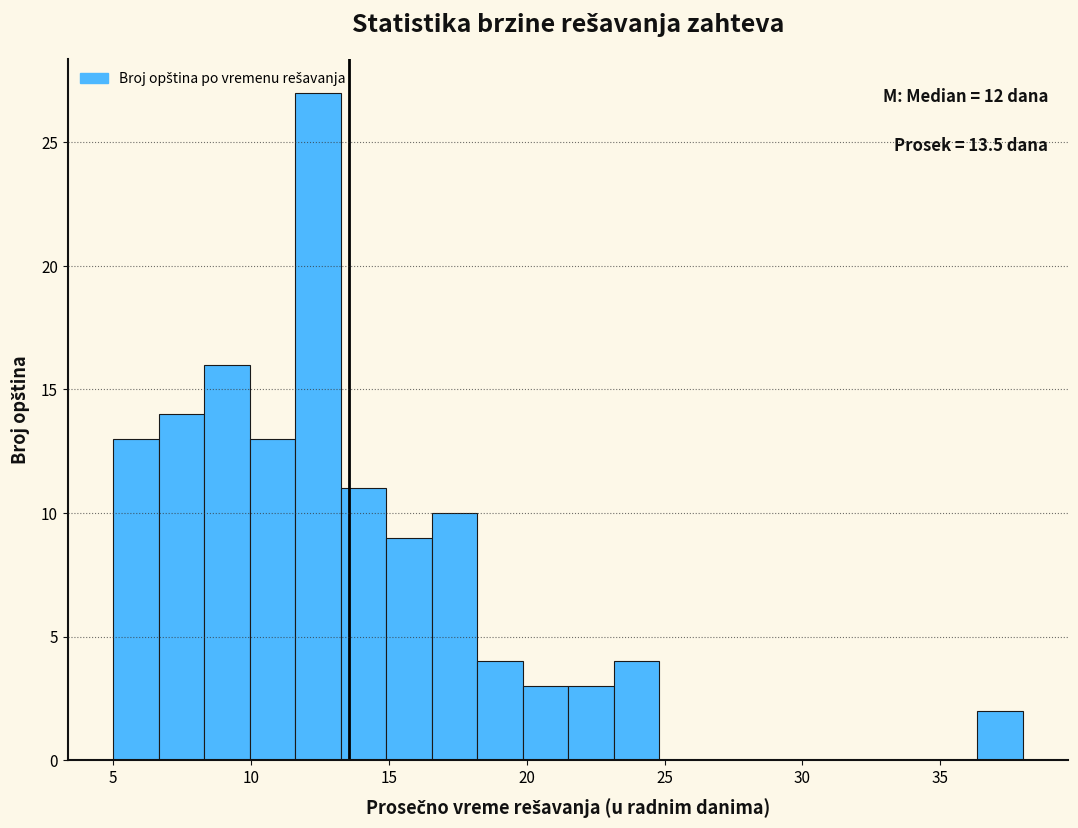

Read against the x-axis, roughly where is the centre of the tallest bar?

12.5